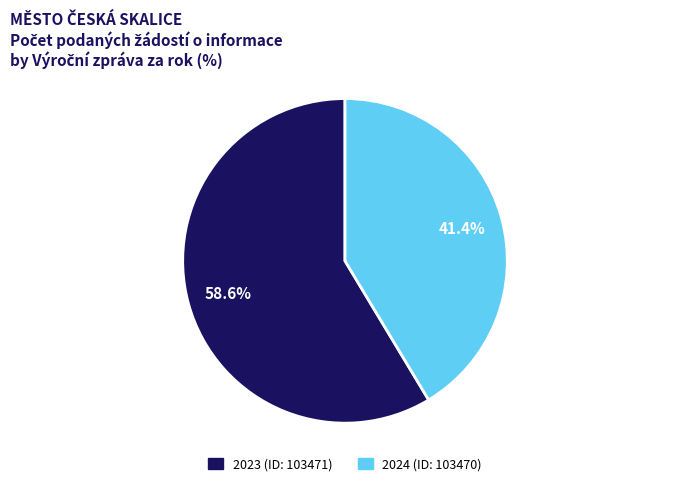

How many slices are in this pie chart?

2